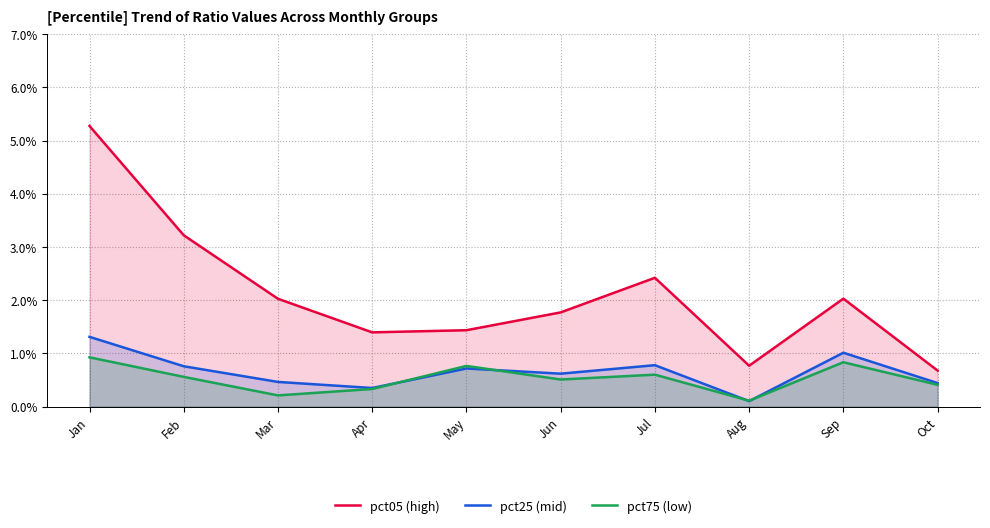

Which series has the largest total across all categories?

pct05 (high)